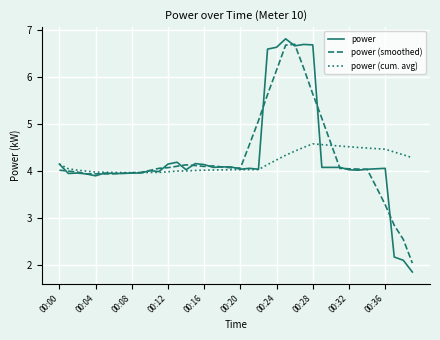

Which series has the widest spread of values?

power